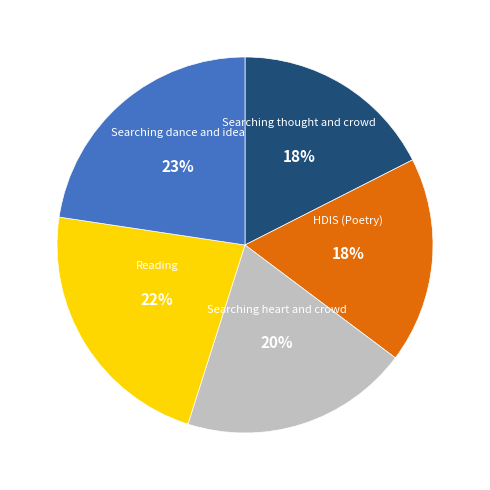

Between Searching thought and crowd and Searching heart and crowd, which is larger?

Searching heart and crowd